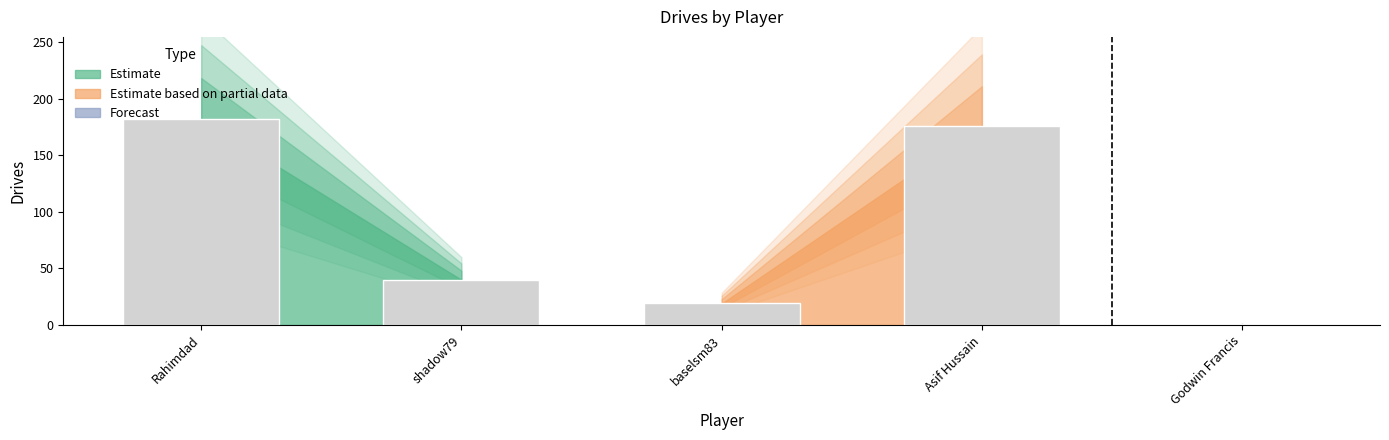

Is it true that the value at Rahimdad is 48?

False